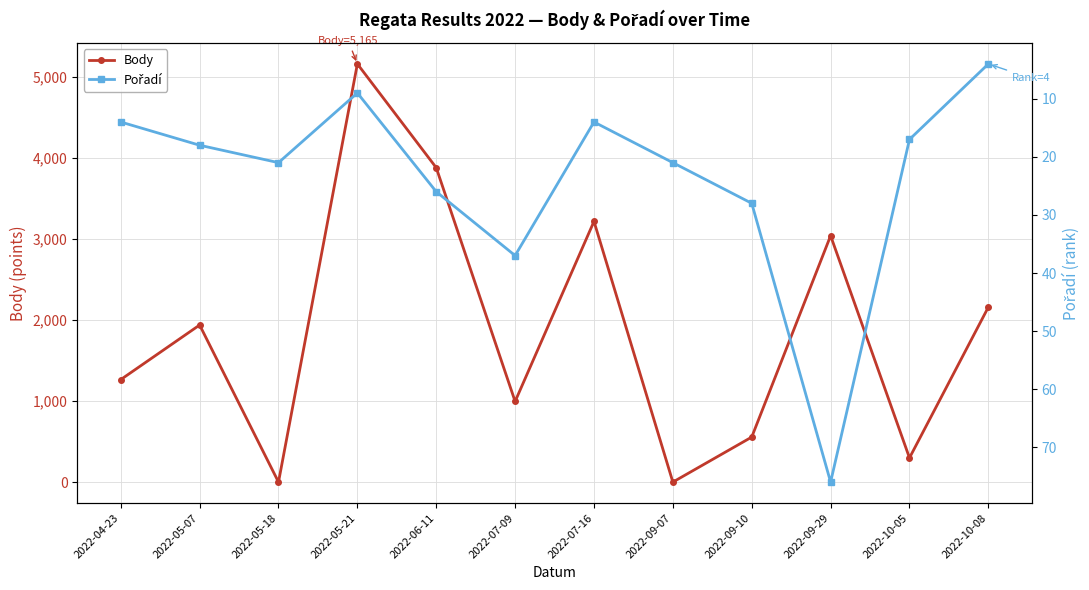

After their last crossing, which series has the higher values: Pořadí or Body?

Body